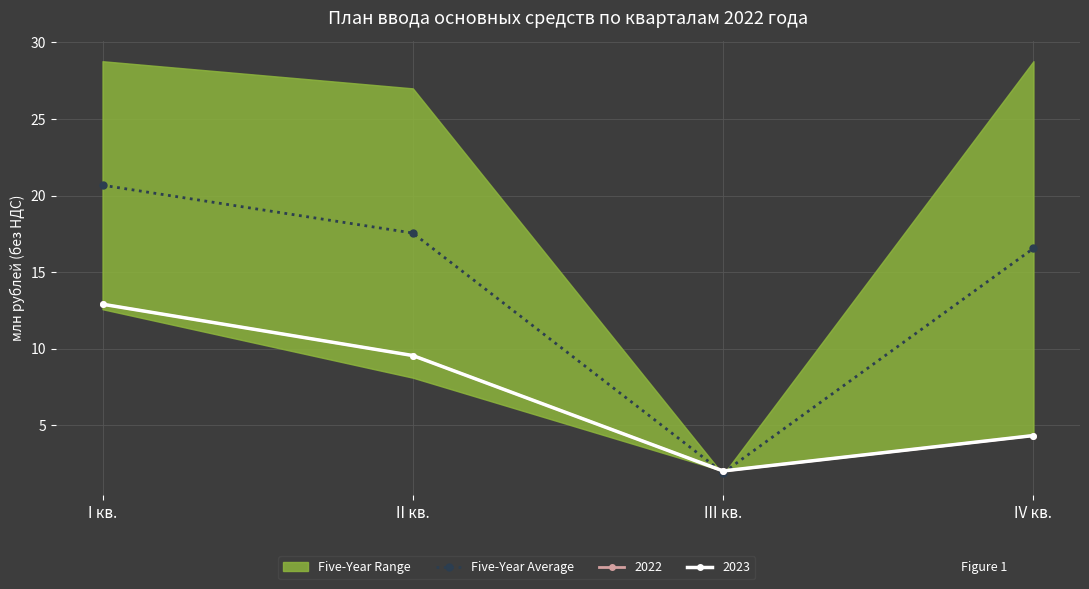

What position from the left is III кв.?

3